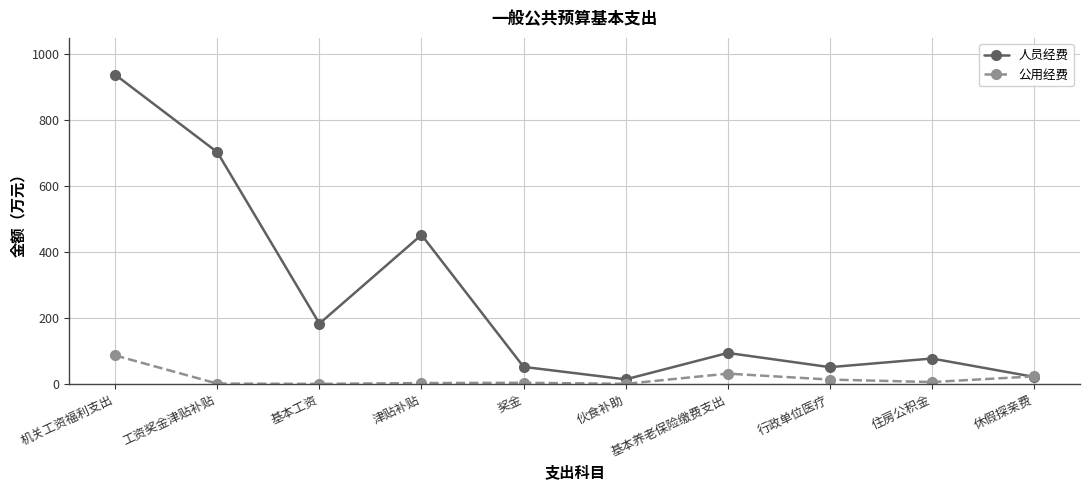

The value of 人员经费 at 奖金 is 52.3. True or false?

True